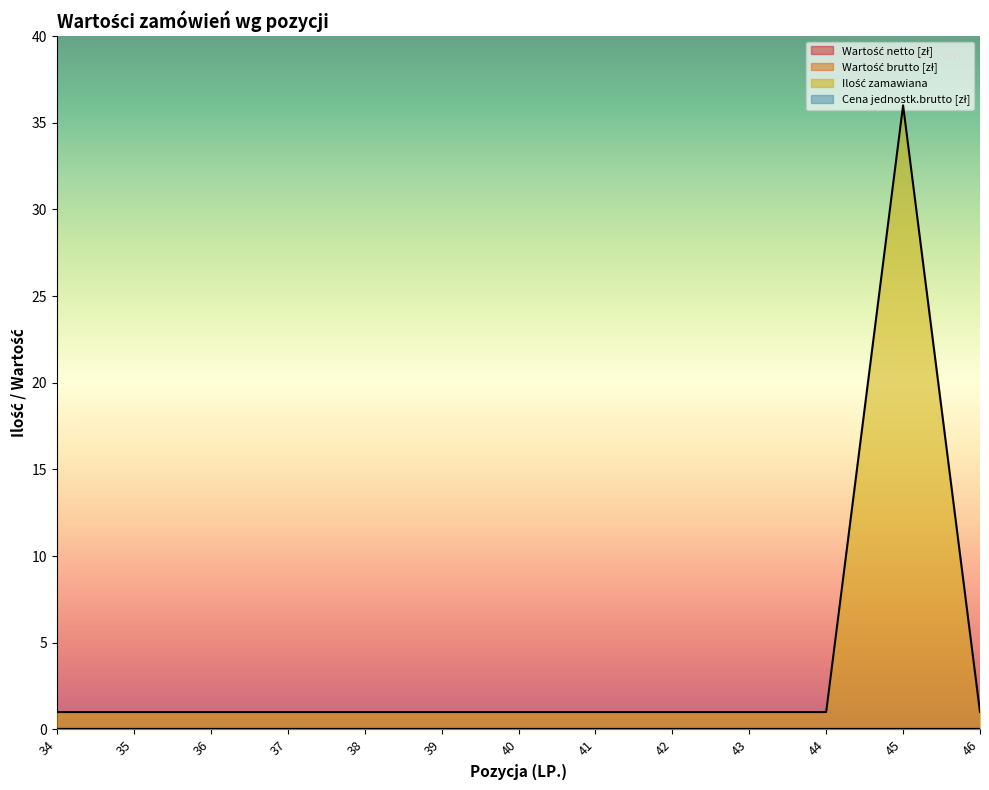

Rank the categories by Cena jednostk.brutto [zł] value from lowest to highest.

34, 35, 36, 37, 38, 39, 40, 41, 42, 43, 44, 45, 46